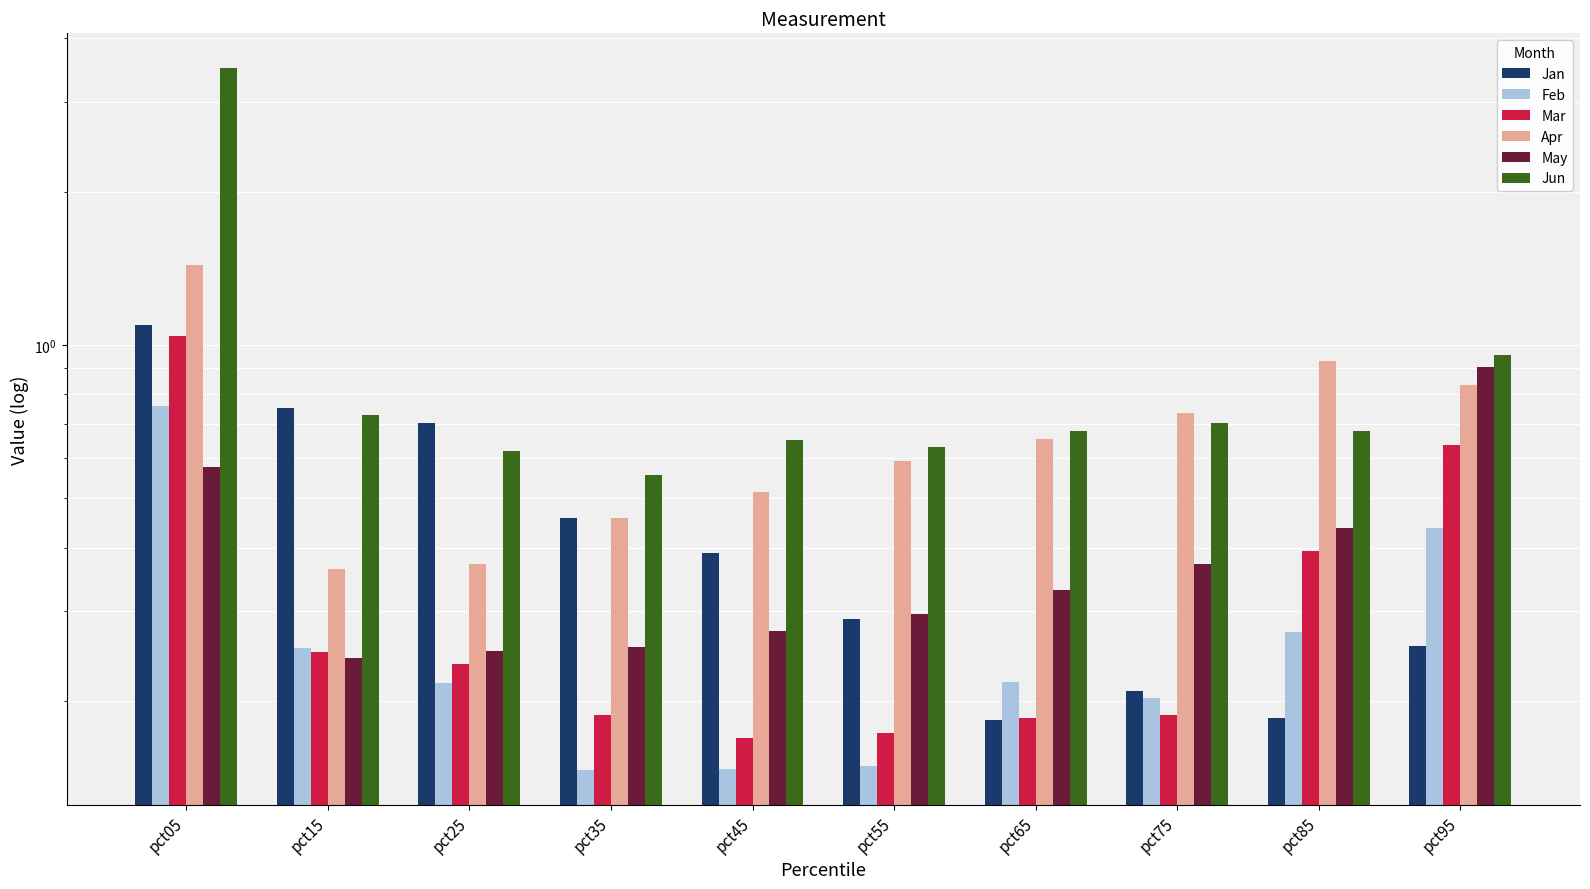

Which category has the lowest value in the May series?

pct15